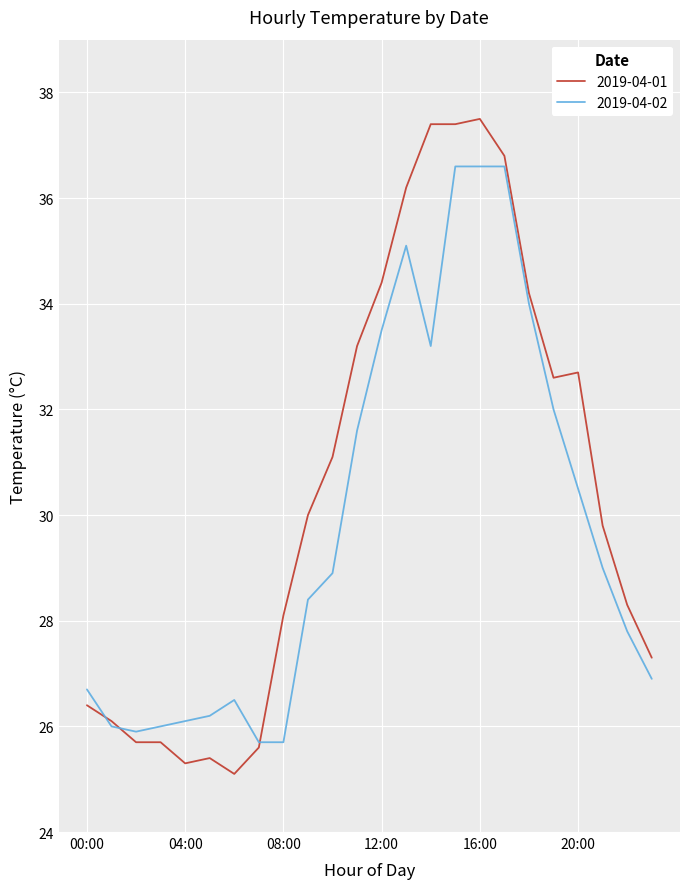

What is the highest value of the 2019-04-01 series?

37.5